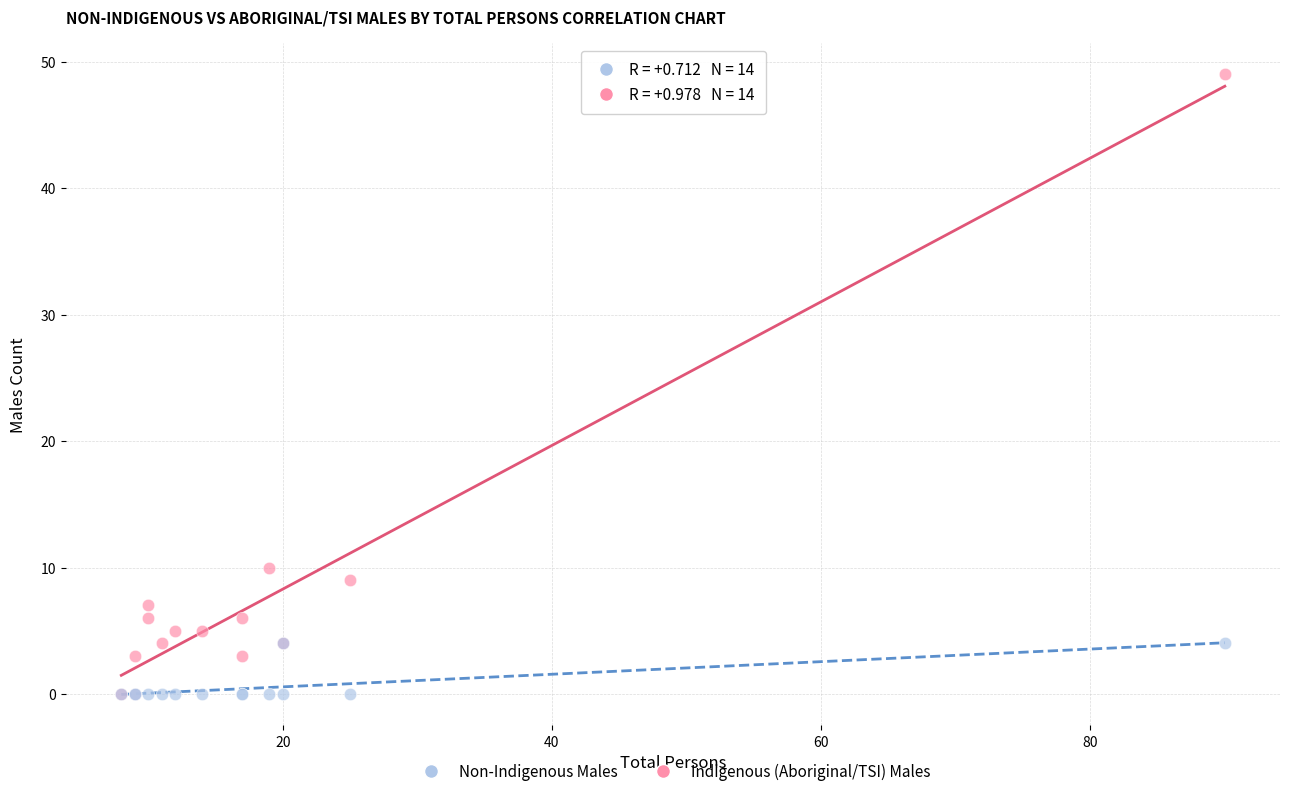

Which series has the widest spread of Y values?

Non-Indigenous Males